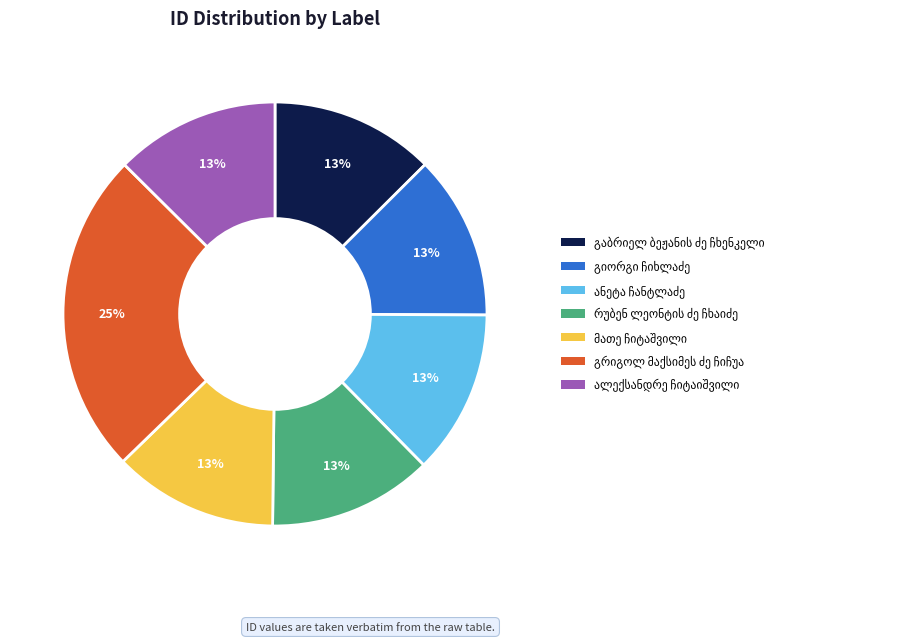

Is there a majority slice in this chart?

No